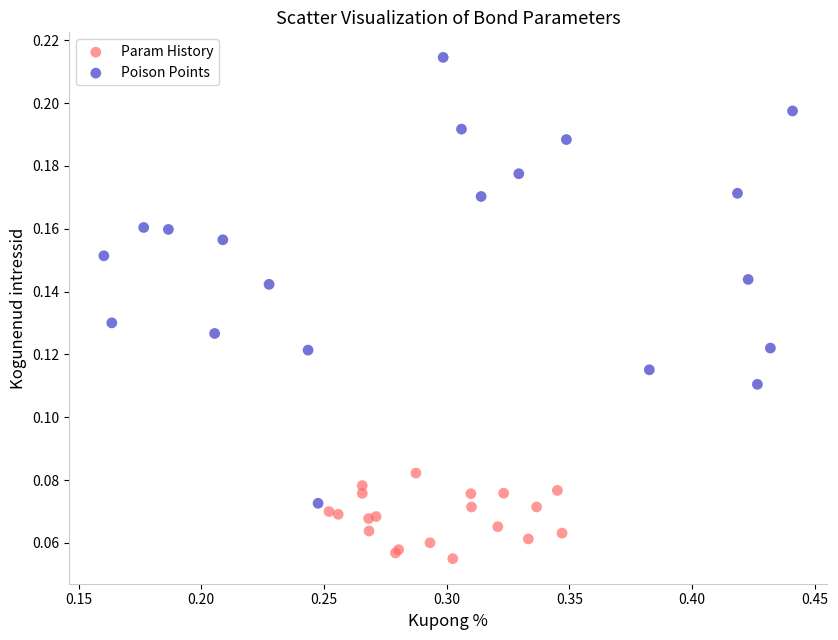

Which series contains the highest Y value?

Poison Points